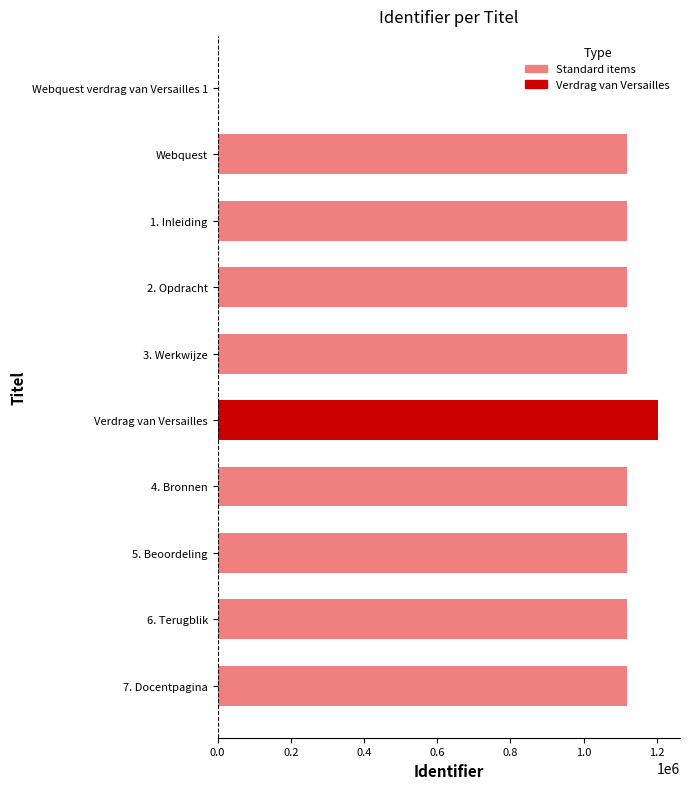

The value at Verdrag van Versailles is 1202882. True or false?

True